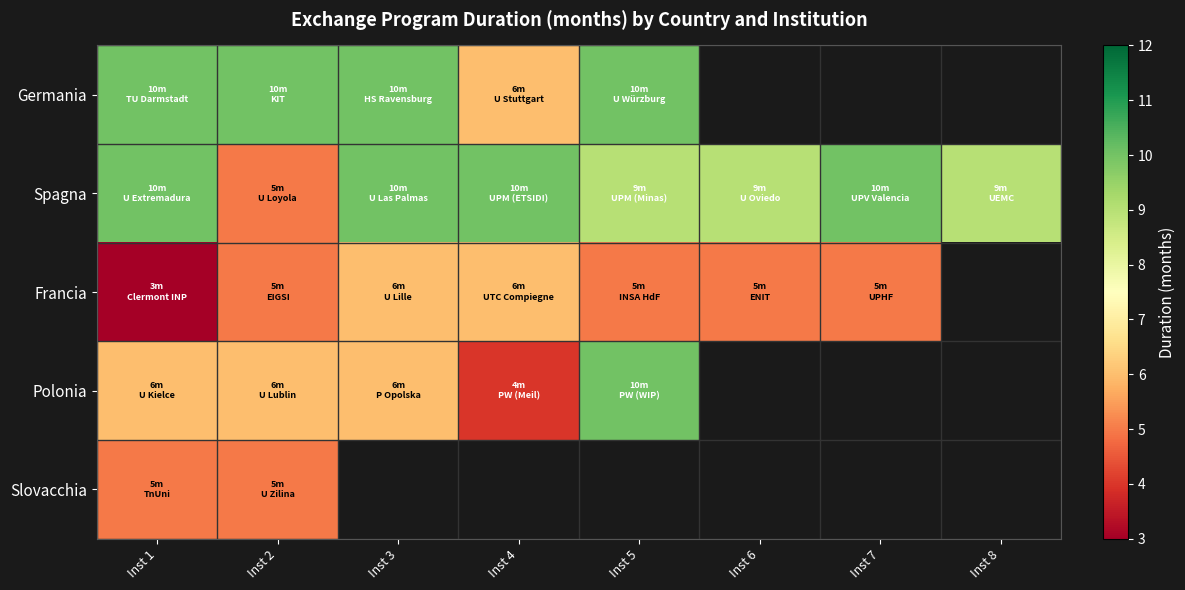

How many values in Polonia are above zero?

5